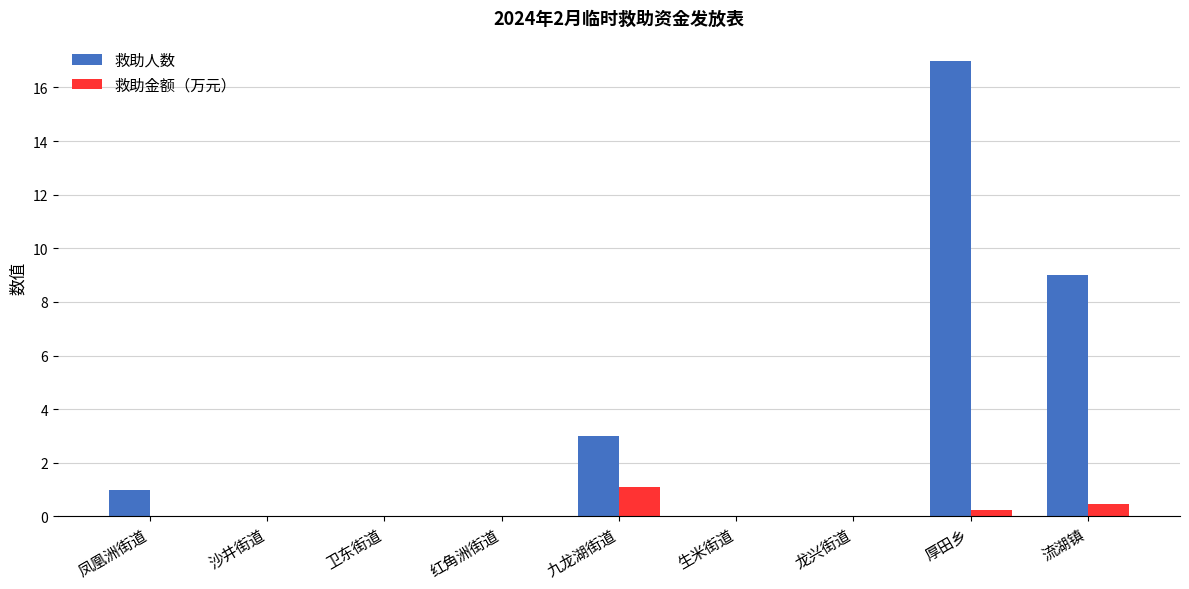

Which series changed the most between 厚田乡 and 流湖镇?

救助人数